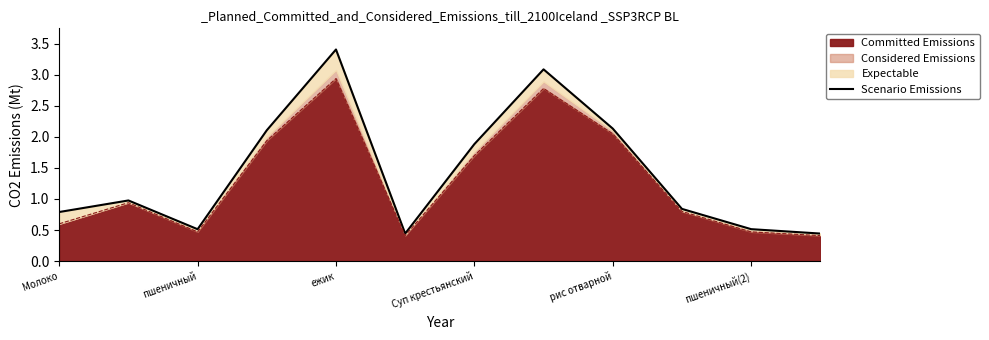

What is the difference between the values at 7 and пшеничный(2)?

2.6